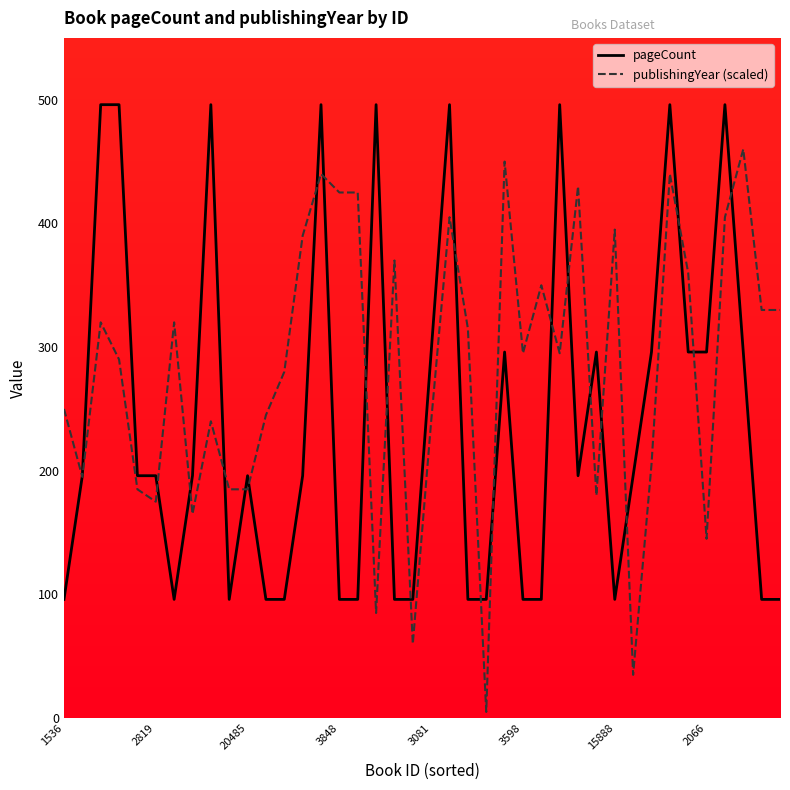

Which series has the widest spread of values?

publishingYear (scaled)